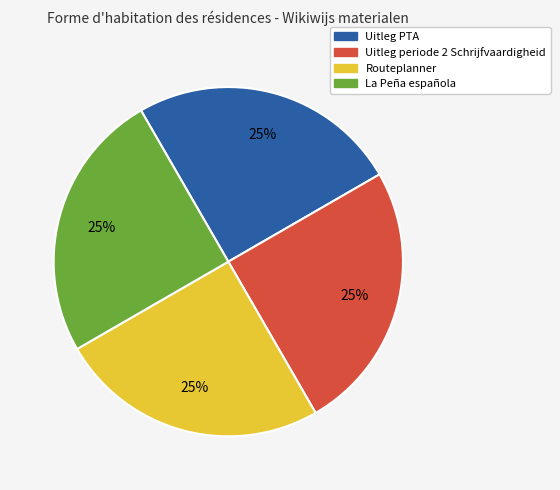

To the nearest percent, what percentage of the pie is Uitleg PTA?

25%